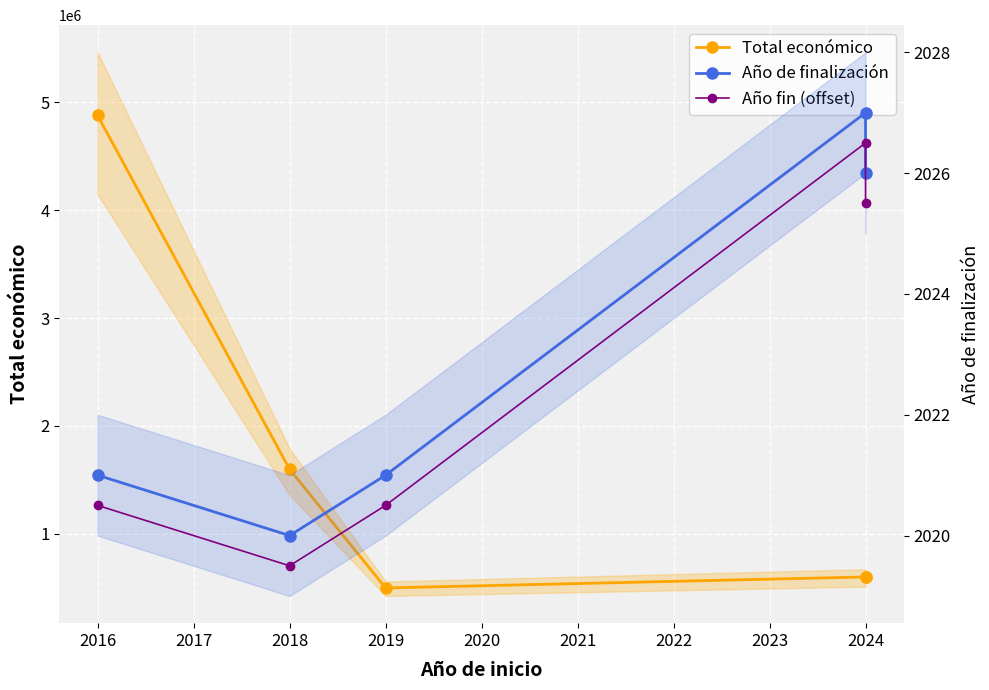

How many series are shown in this chart?

3